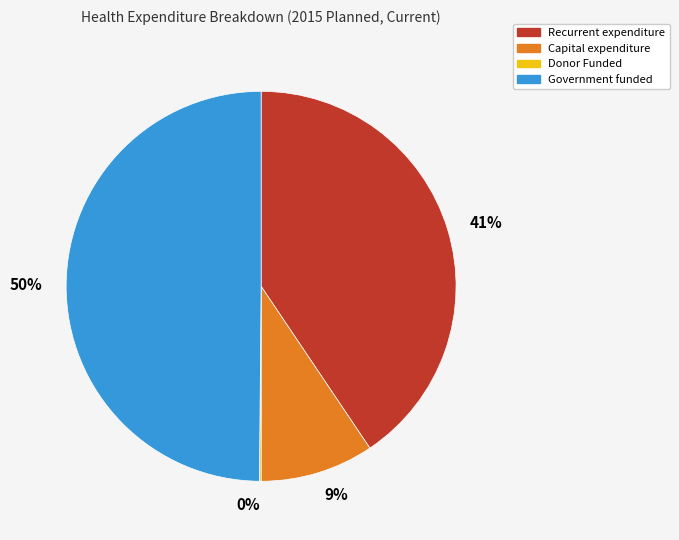

To the nearest percent, what is the average slice percentage?

25%